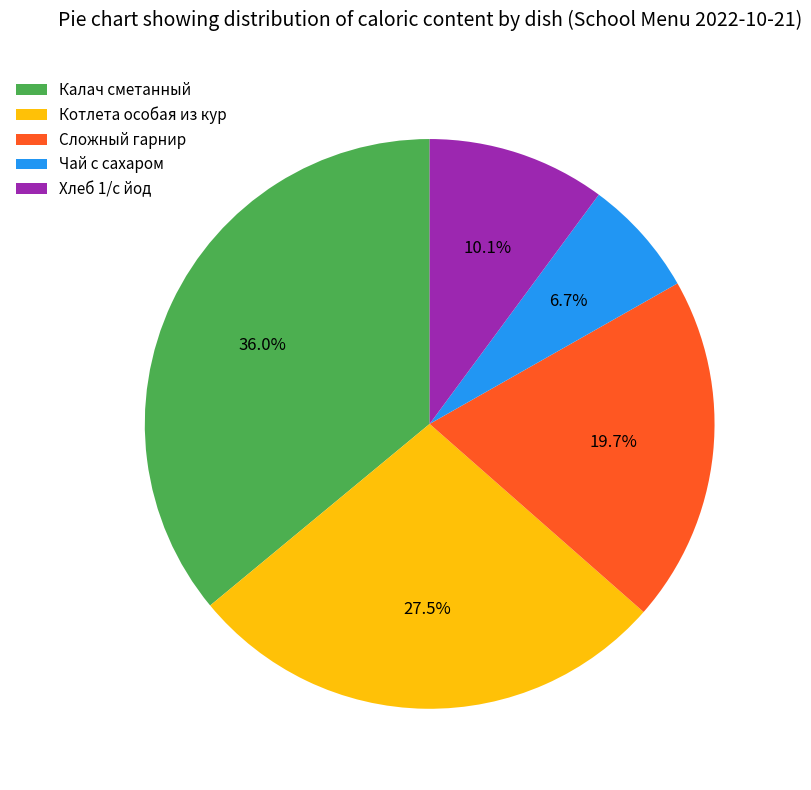

Which has a higher value, Чай с сахаром or Хлеб 1/с йод?

Хлеб 1/с йод